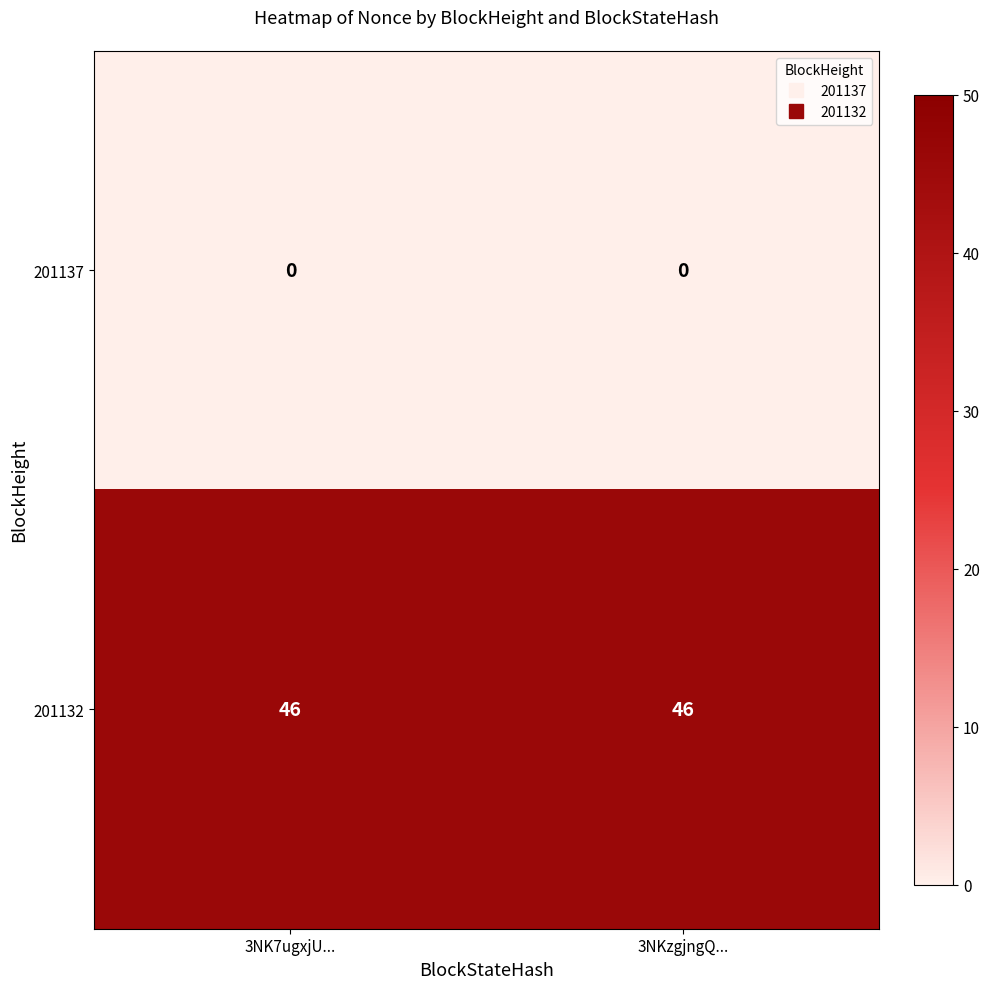

What is the total value across all series at 3NKzgjngQ...?

46